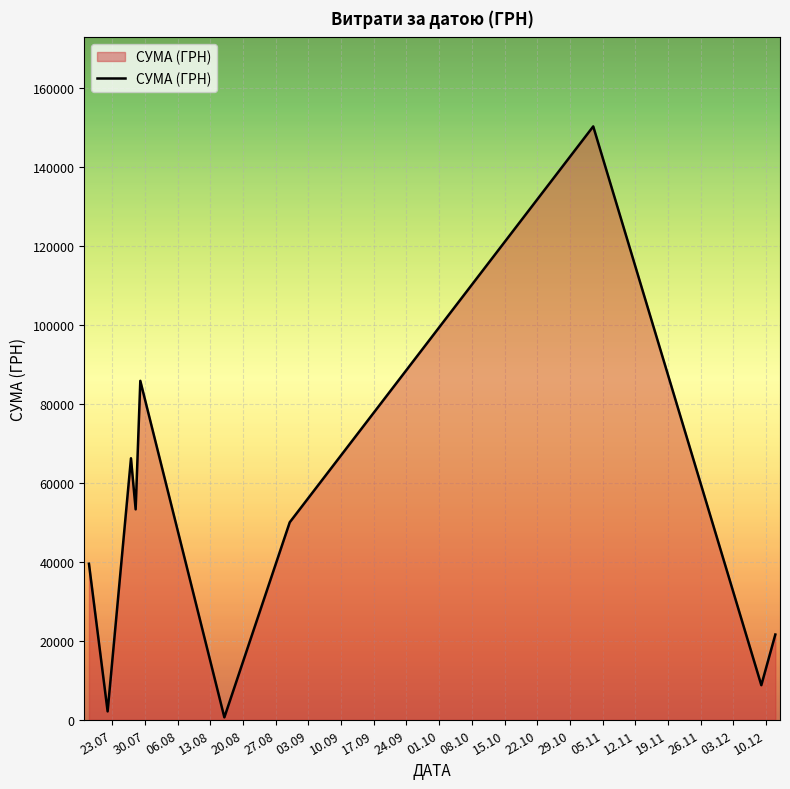

What is the greatest value displayed?

150216.7